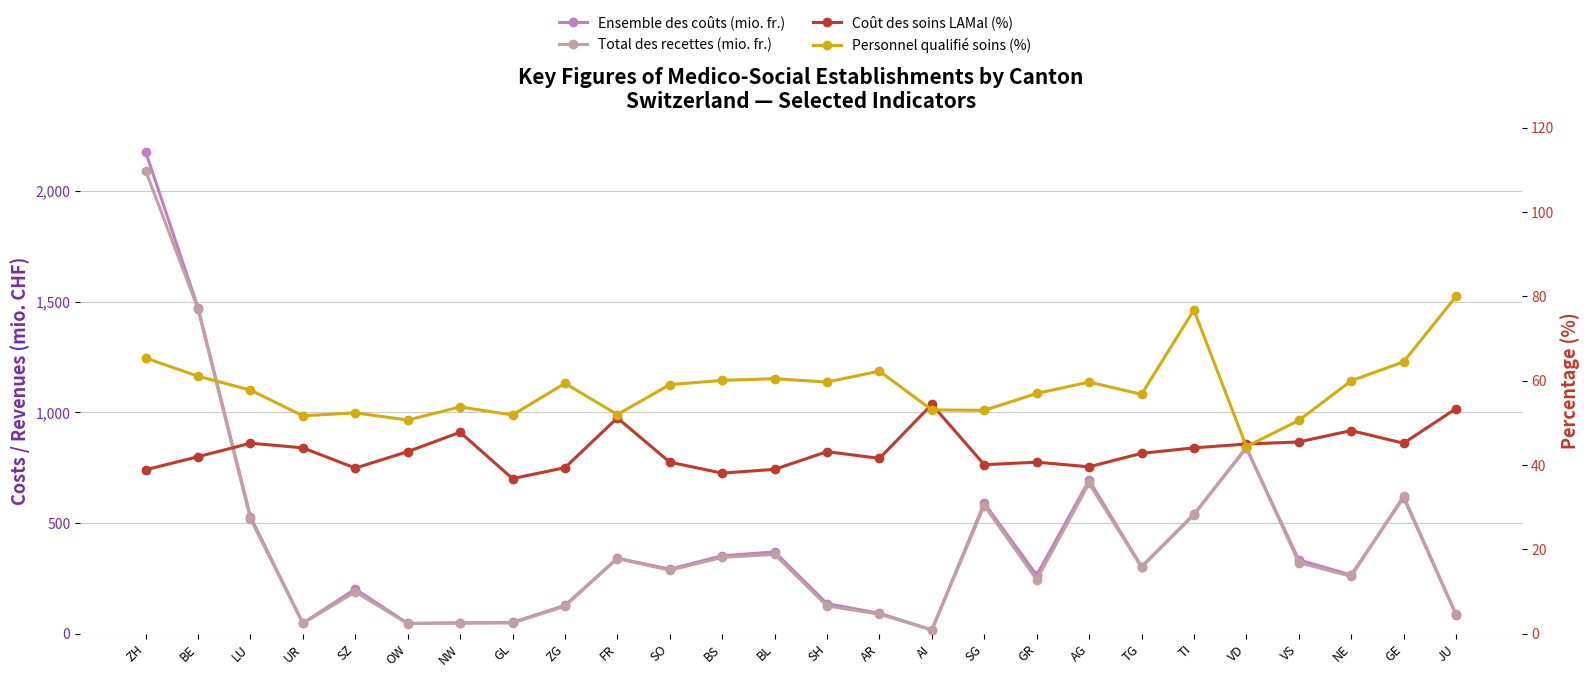

What is the lowest value of the Personnel qualifié soins (%) series?

44.4